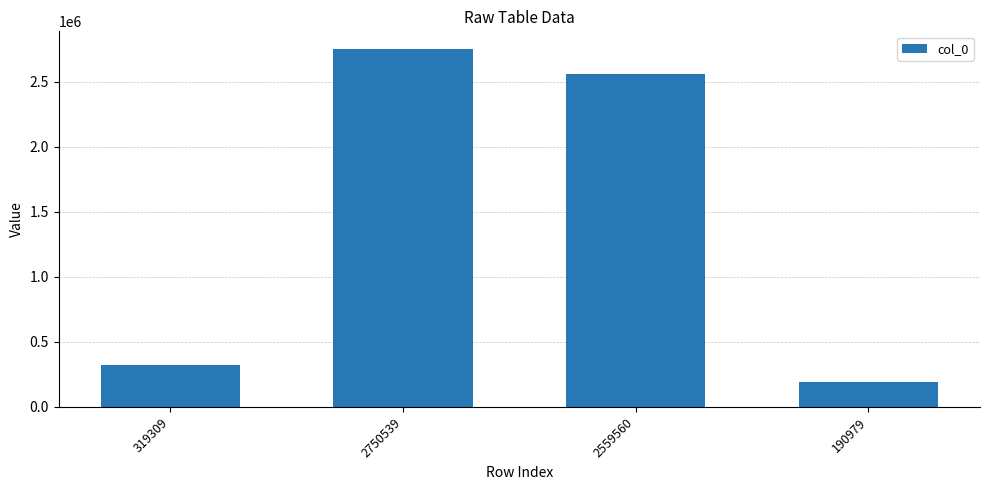

What is the label of the 4th bar from the right?

319309